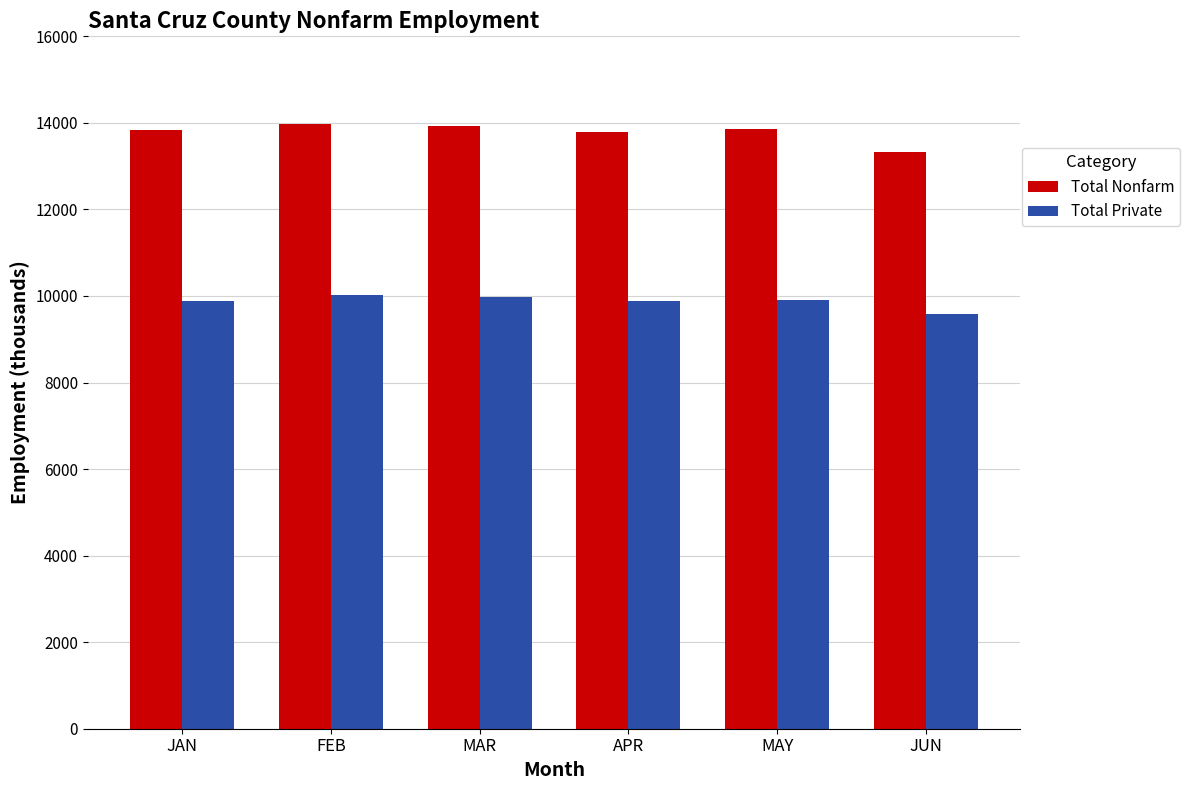

Which series has the widest spread of values?

Total Nonfarm